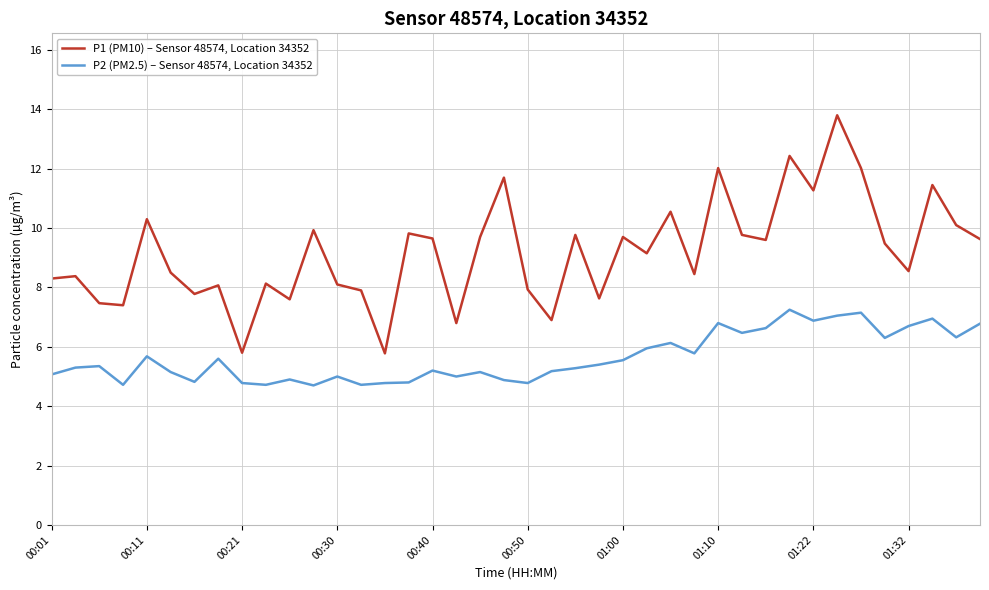

How many interior local valleys does the P1 (PM10) – Sensor 48574, Location 34352 series have?

13